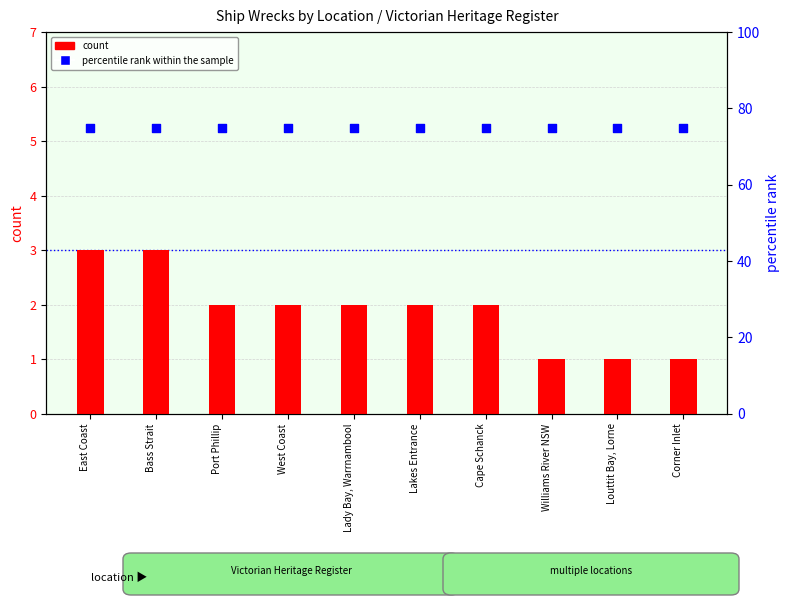

Which series reaches the minimum Y coordinate?

count